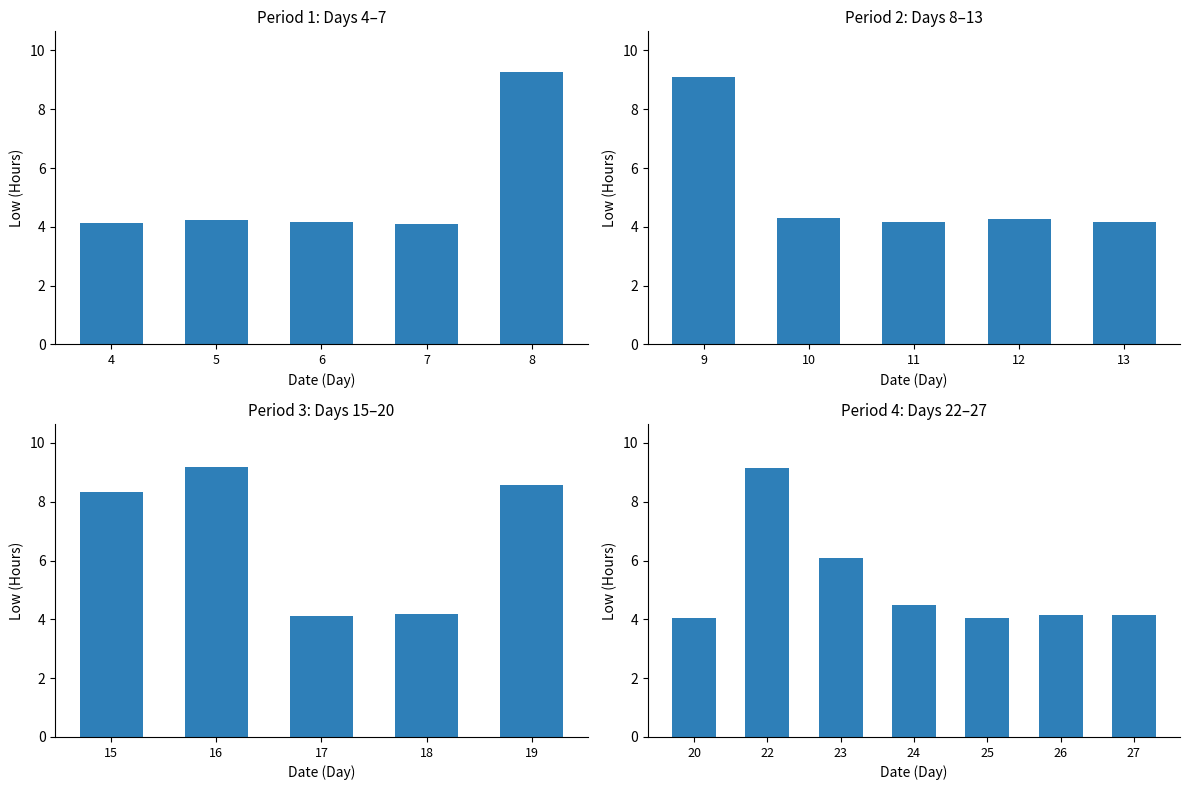

What is the average value?

5.2